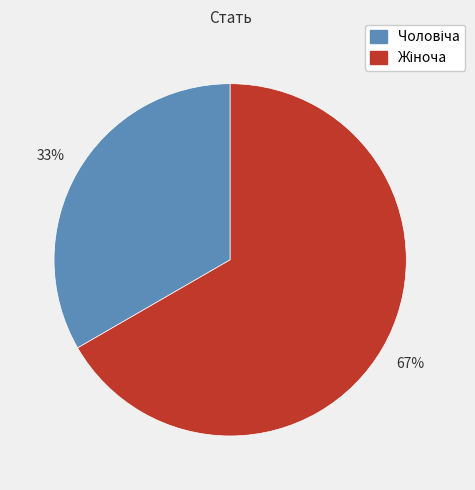

Is there any slice that represents more than half of the pie?

Yes